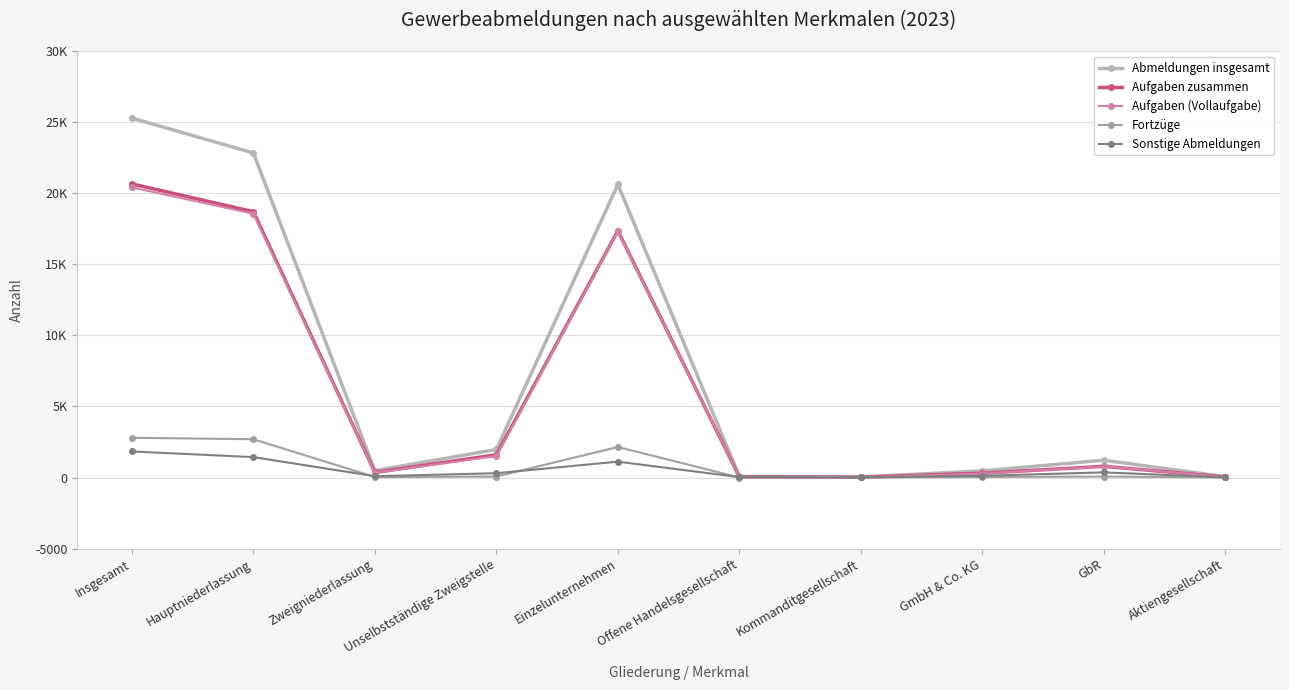

True or false: Aufgaben zusammen has a value of 18706 at Hauptniederlassung.

True